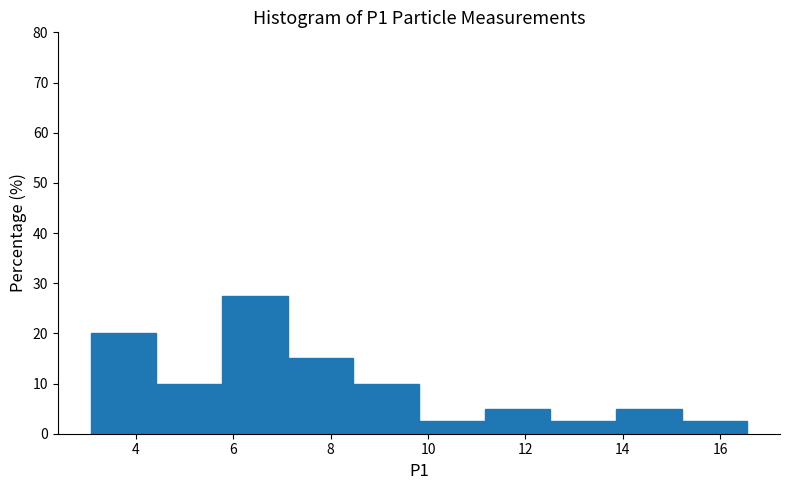

What is the height of the bar covering 13.8 to 15.2 on the x-axis? Neither the bar edges nor the heights are printed on the chart, so give them approximately, as read against the axes.

5